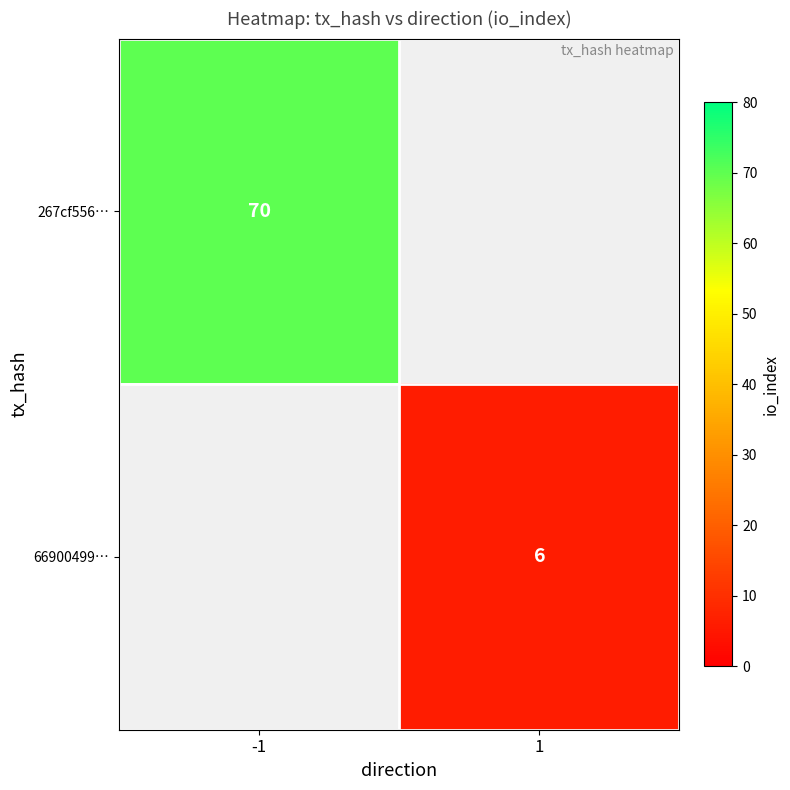

How many distinct data groups are displayed?

2